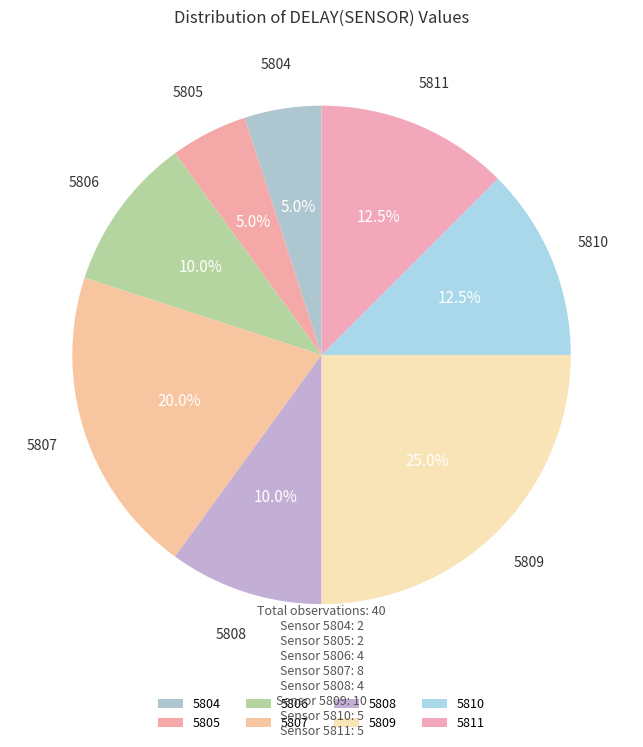

What is the ratio of the value at 5806 to the value at 5811?

0.8